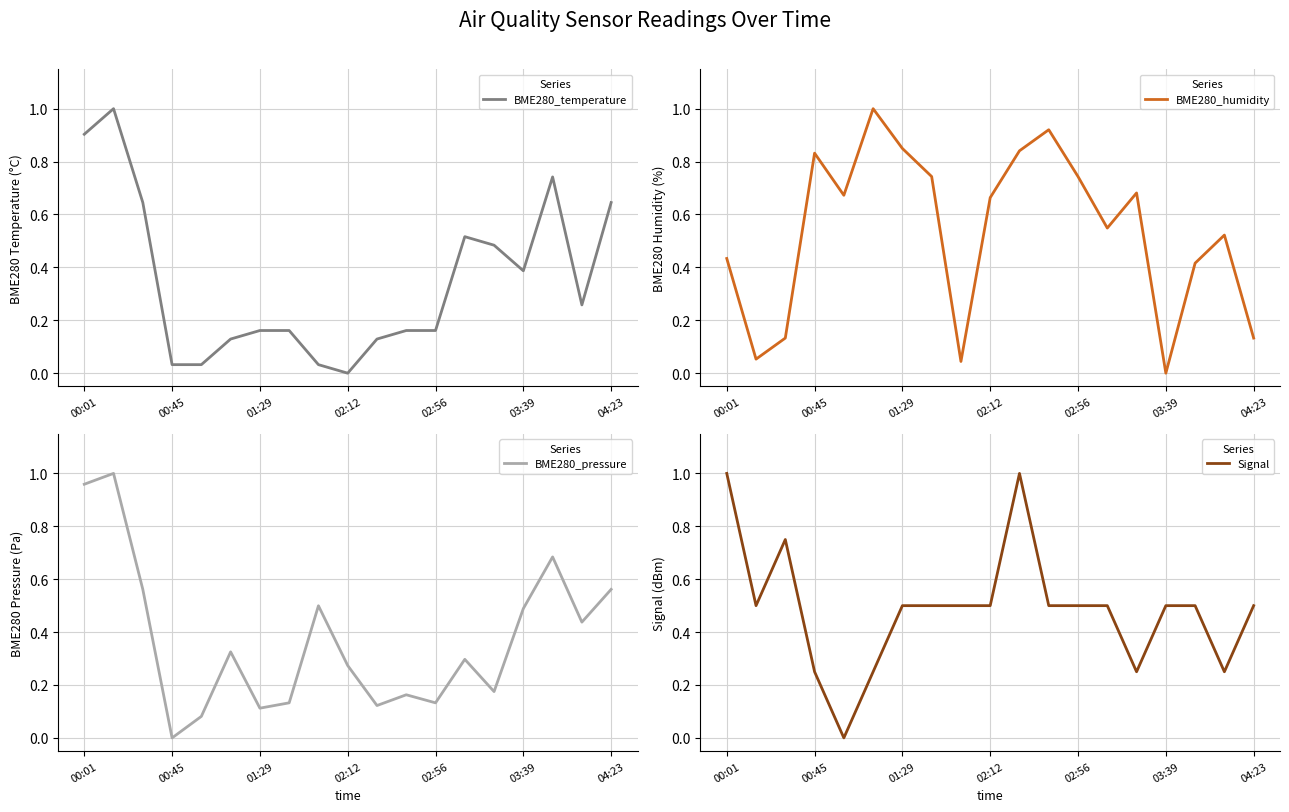

What are all the series names shown in the legend?

BME280_temperature, BME280_humidity, BME280_pressure, Signal